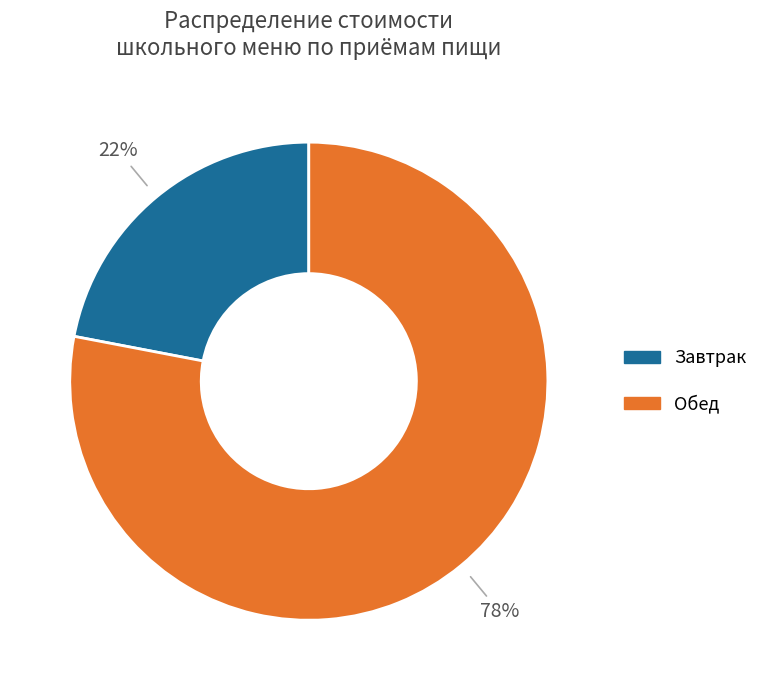

To the nearest percent, what is the difference between the largest and smallest slice percentages?

56%